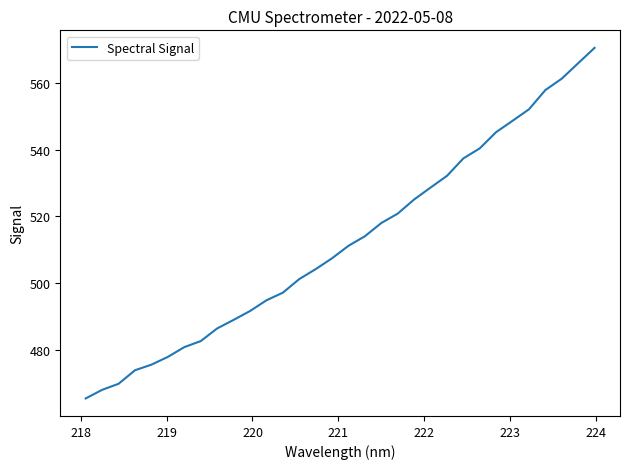

What is the smallest value displayed?

465.3